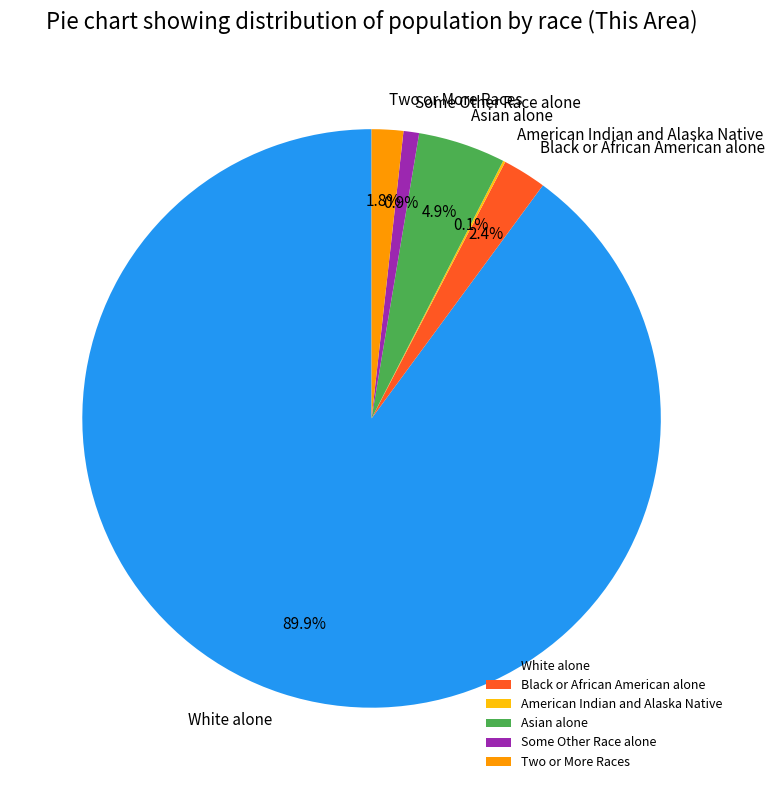

What is the largest slice in the pie chart?

White alone